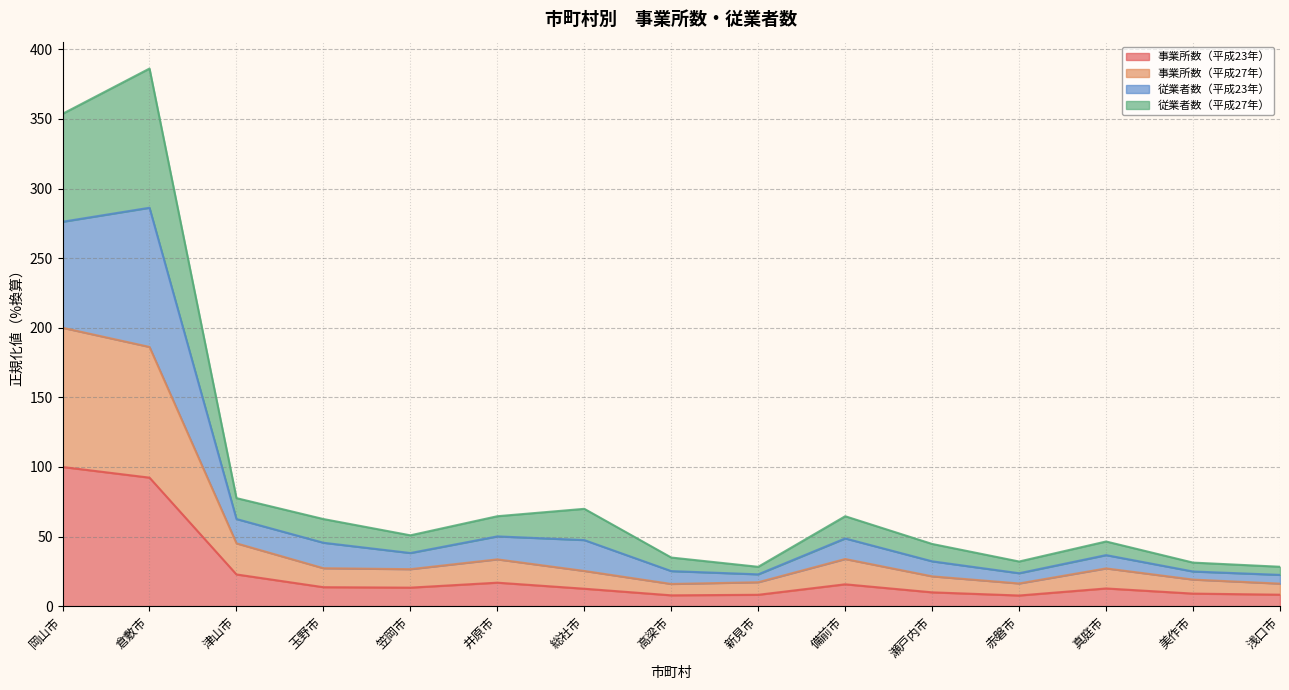

At which label is 事業所数（平成27年） closest to 107?

津山市